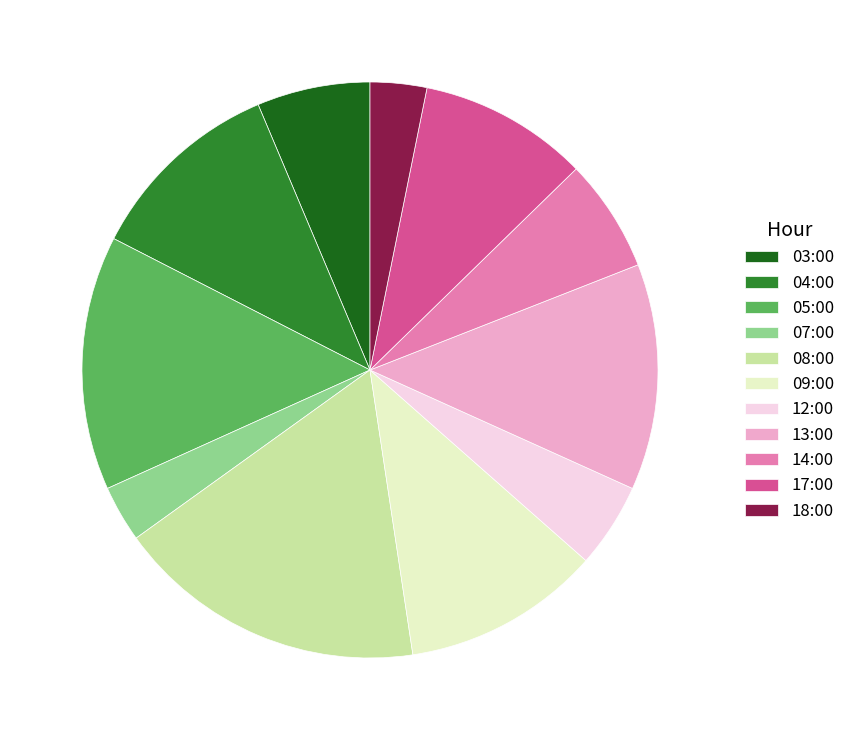

Does any single category account for the majority?

No